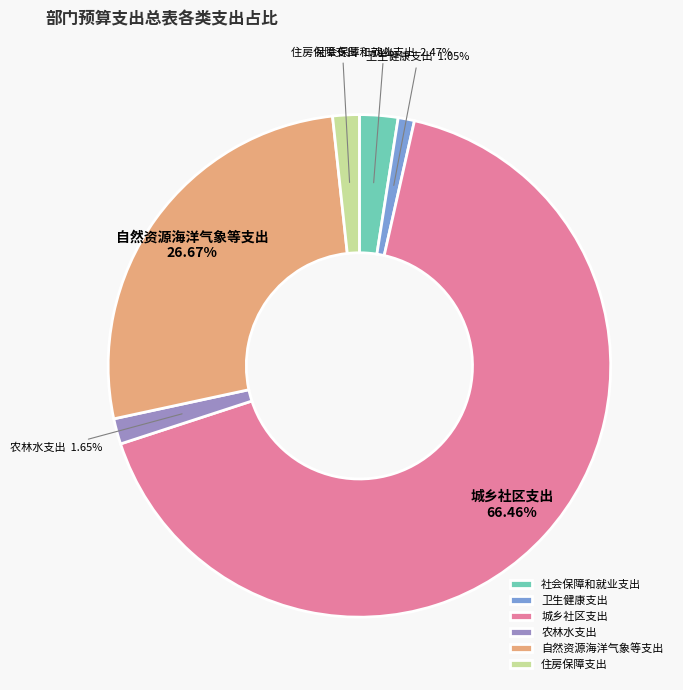

Which category has the smallest portion of the pie?

卫生健康支出